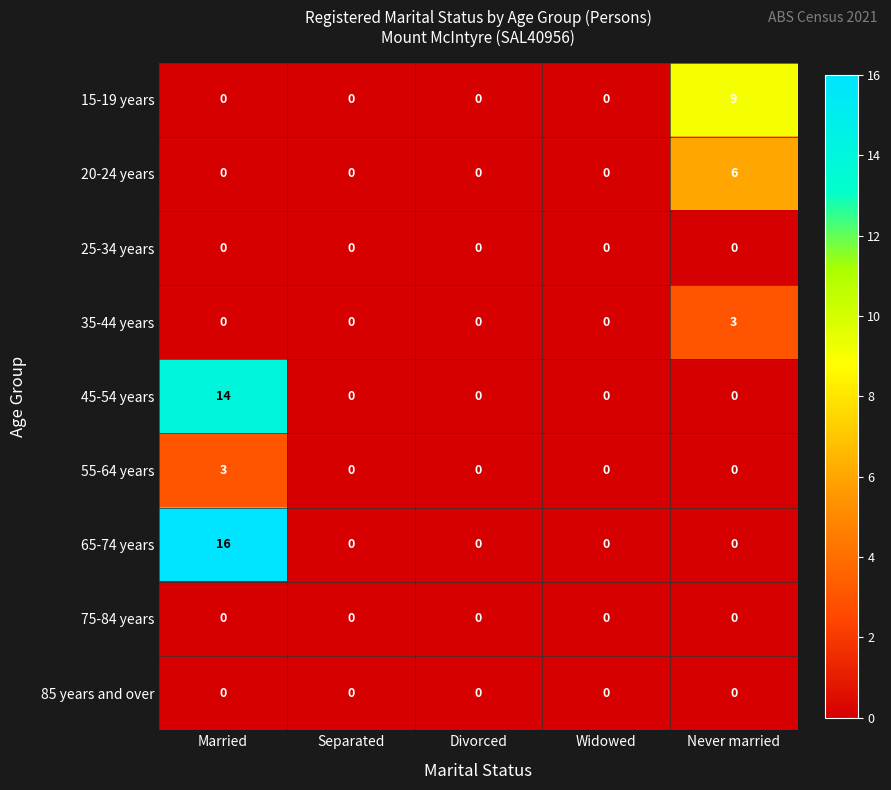

True or false: 55-64 years has a value of -2 at Widowed.

False